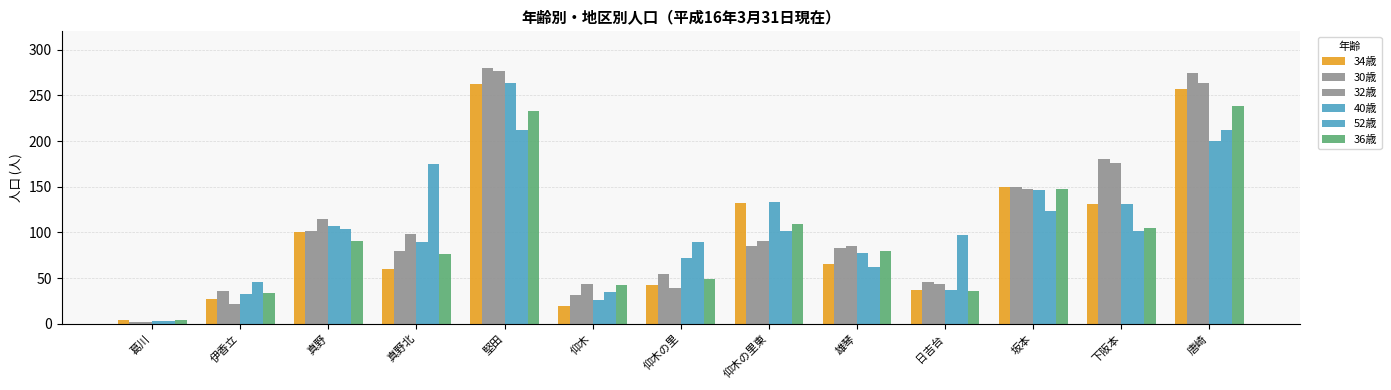

How many bars are there in total?

78